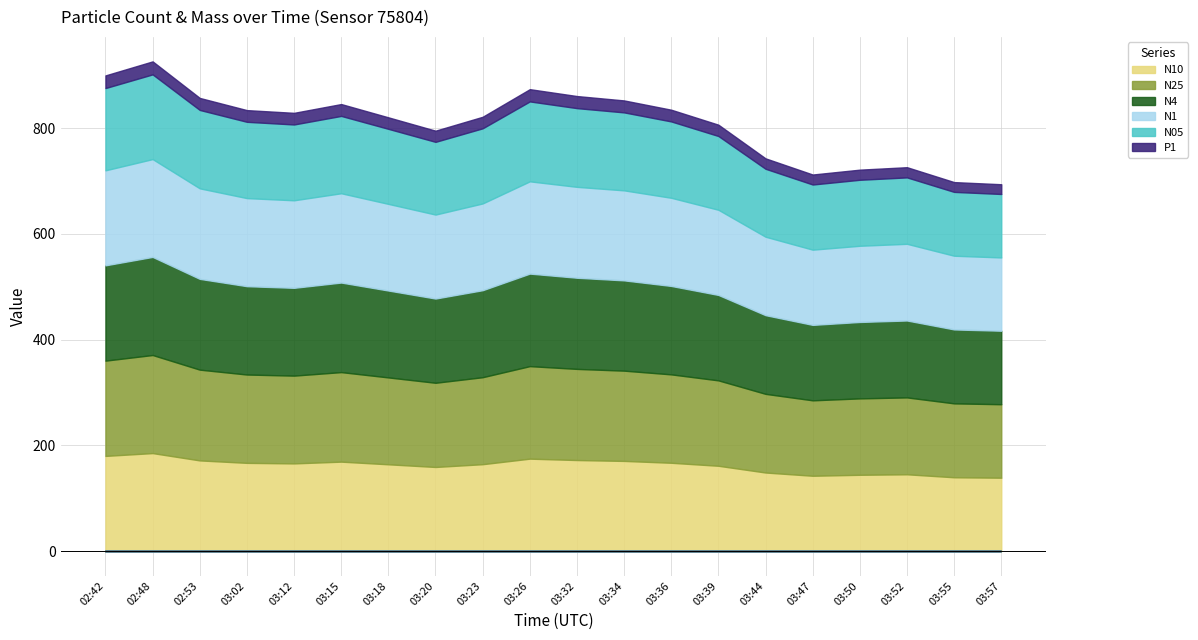

What value does the N25 series have at 03:34?

170.6